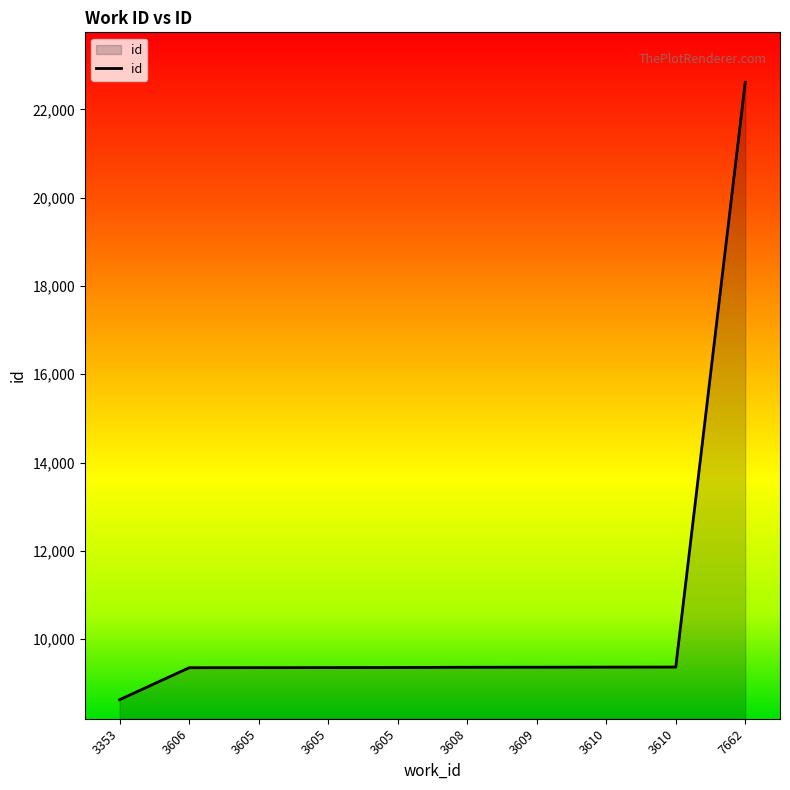

Reading left to right, list all the values displayed in this chart.

8626	9350	9352	9353	9355	9361	9362	9364	9365	22616